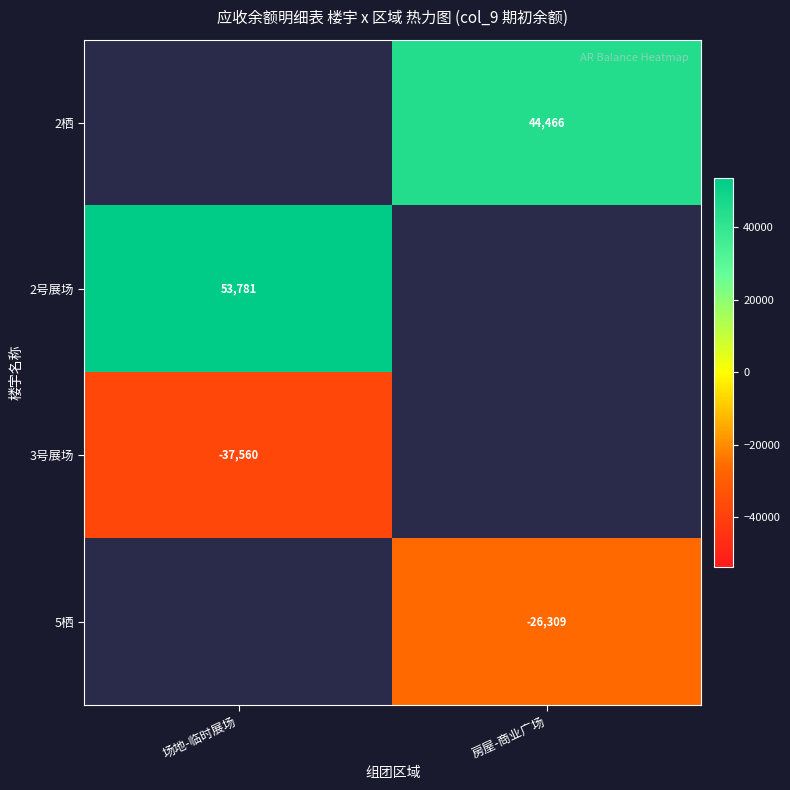

The value of 3号展场 at 场地-临时展场 is -19452.8. True or false?

False